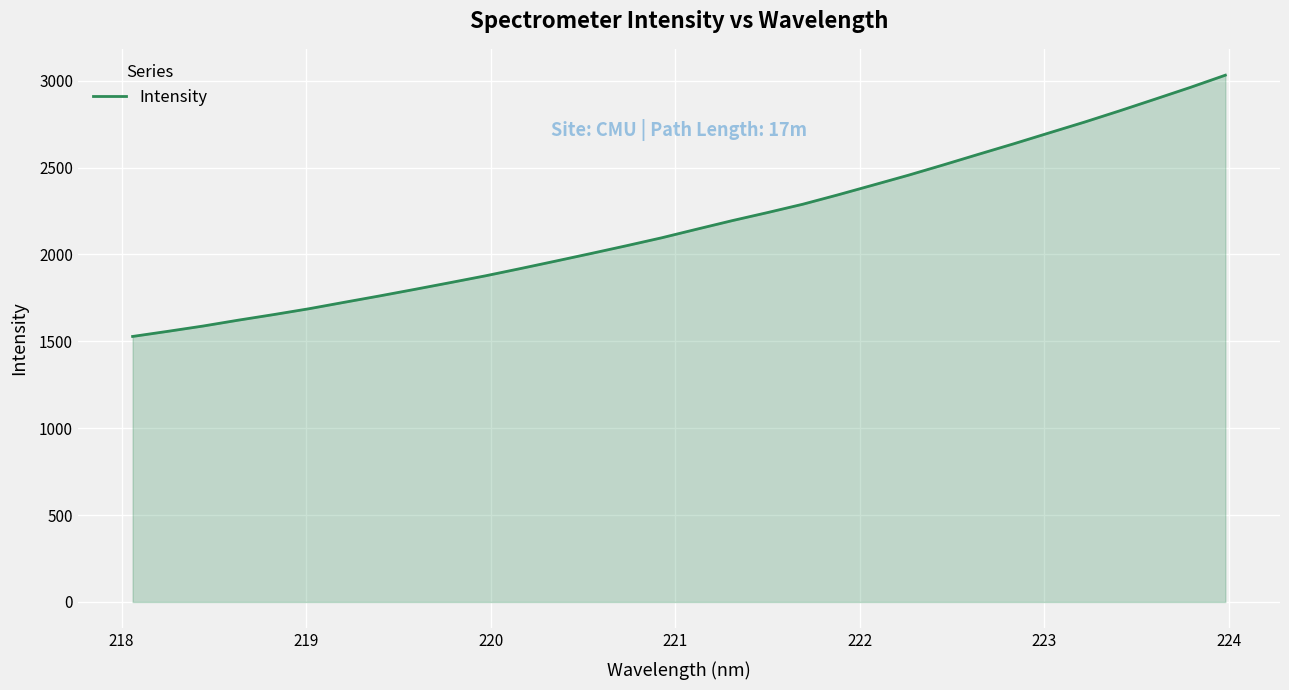

What is the smallest value displayed?

1528.3